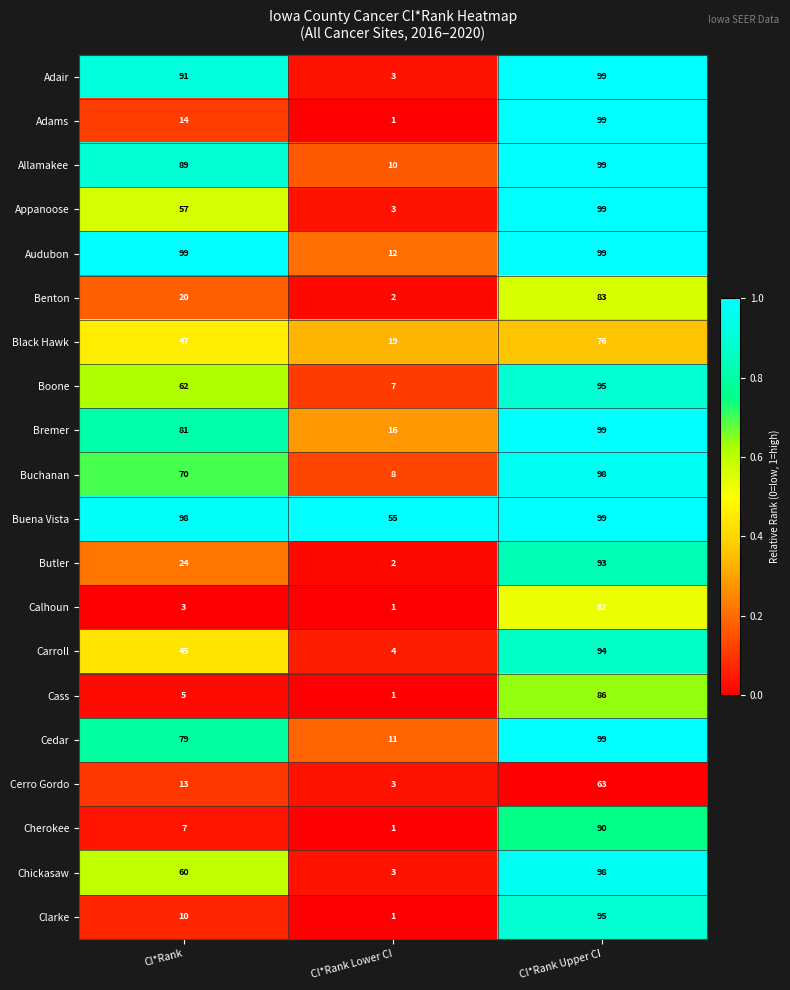

At how many categories does at least one series exceed 13?

3